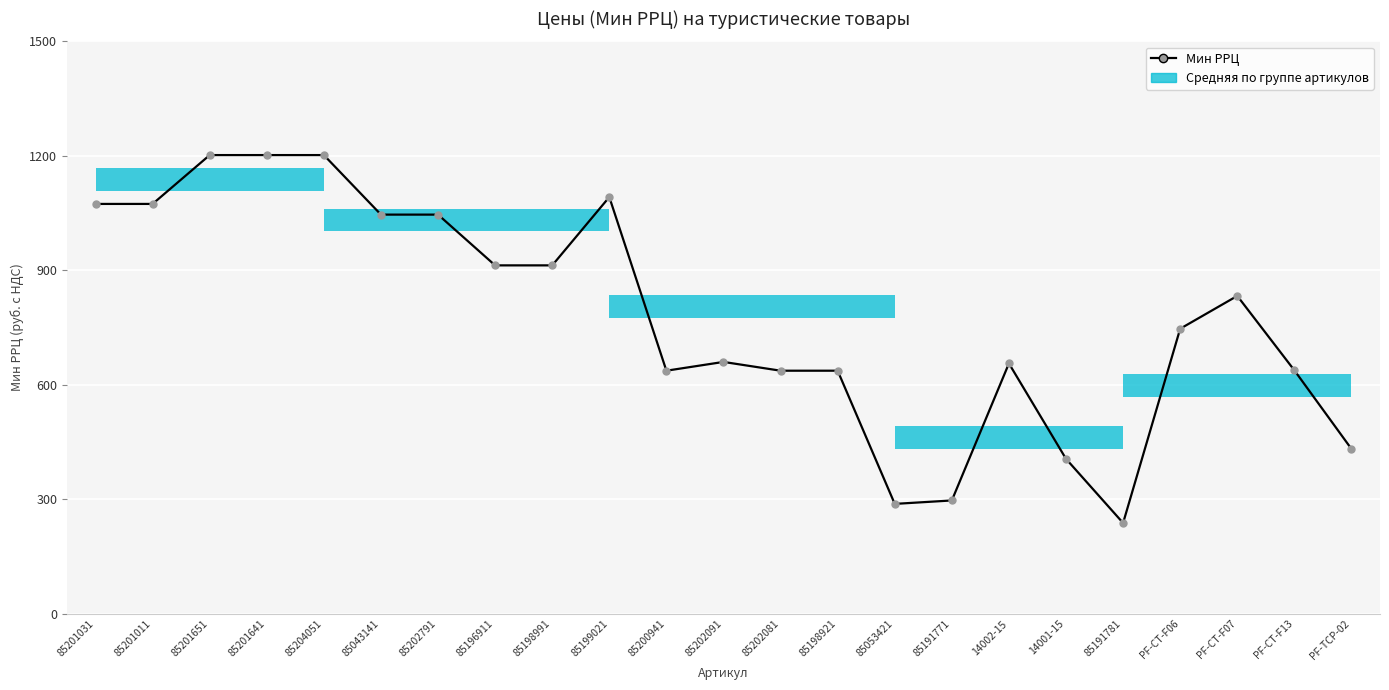

Where is the data nearest to the value 720?

PF-CT-F06